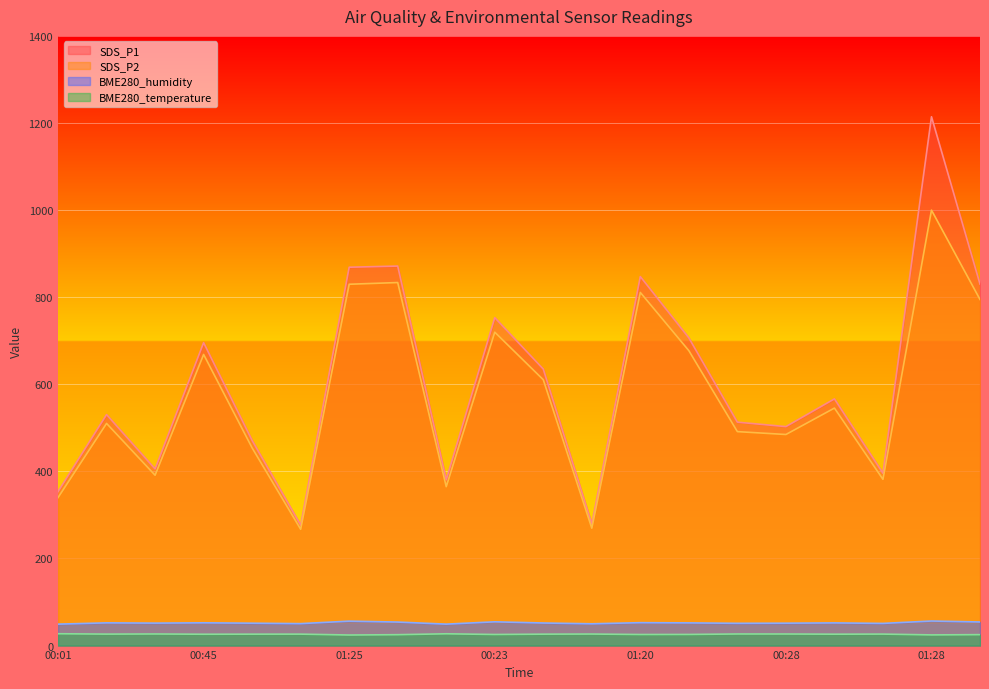

At which category does SDS_P2 reach its first local valley?

00:30